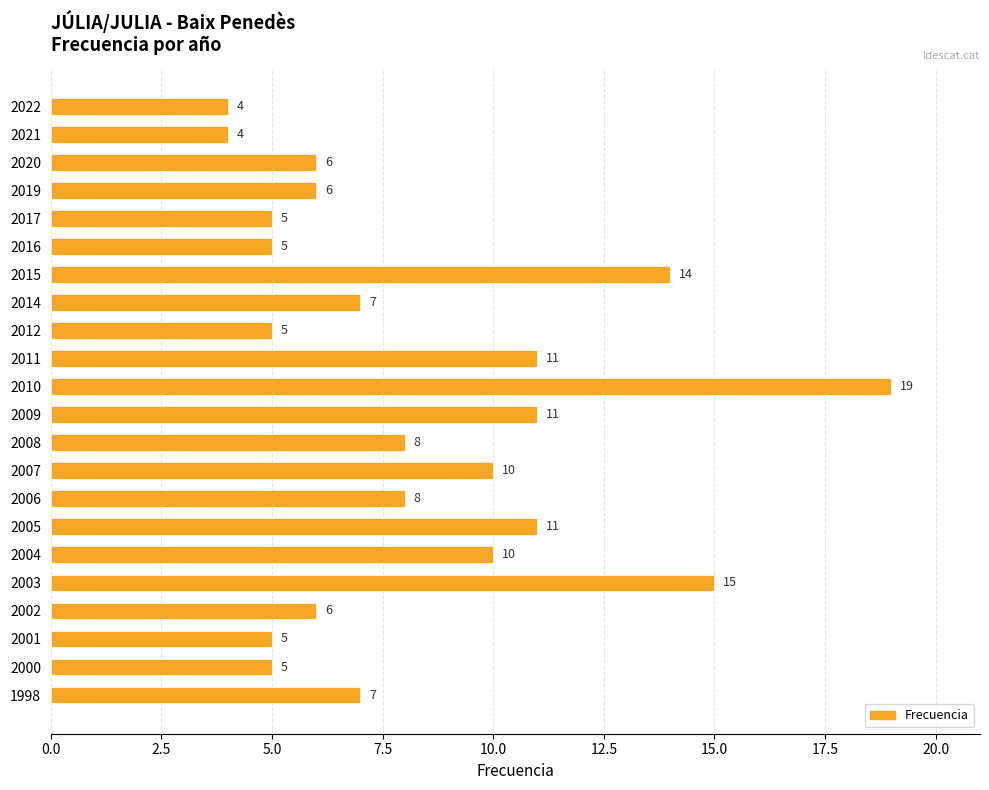

What is the minimum value shown in the chart?

4